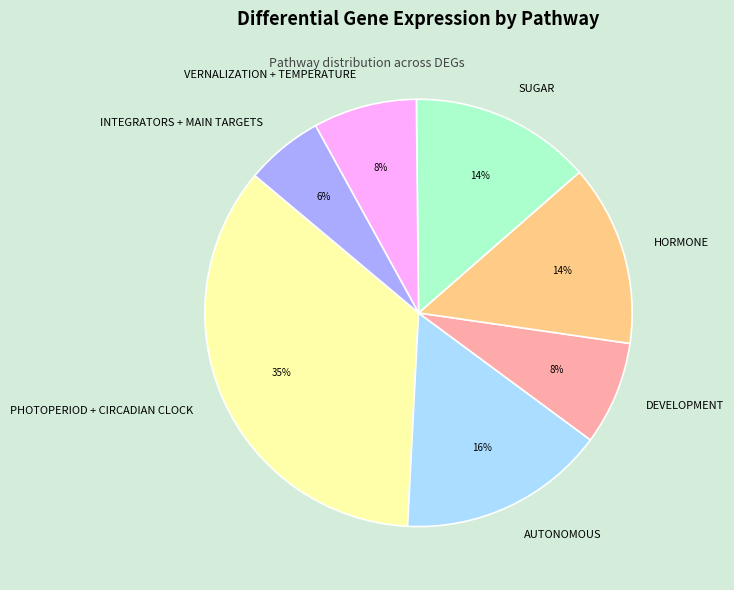

Is there a majority slice in this chart?

No